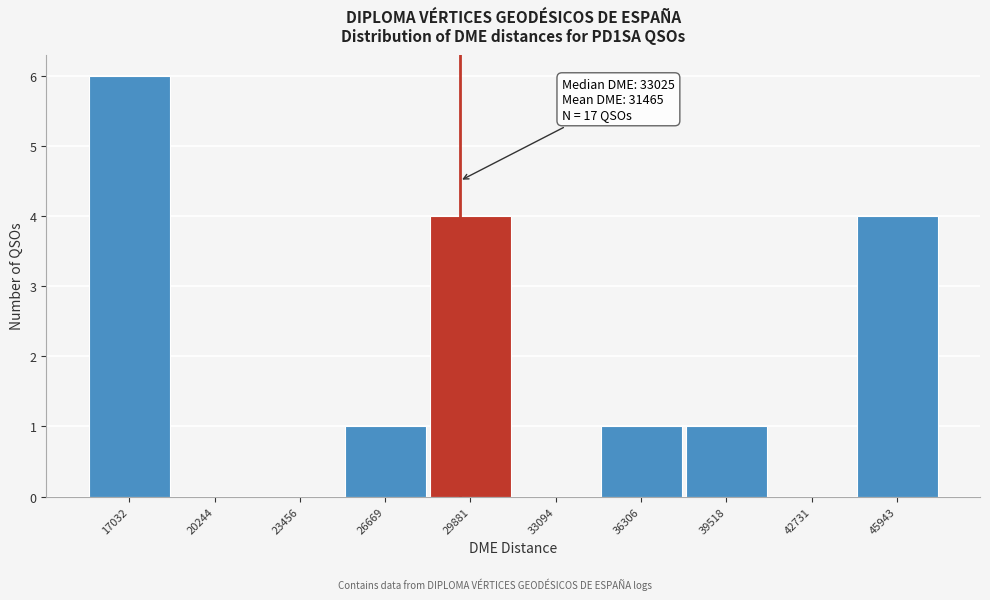

Reading left to right, list all the values displayed in this chart.

17032=6	20244=0	23456=0	26669=1	29881=4	33094=0	36306=1	39518=1	42731=0	45943=4